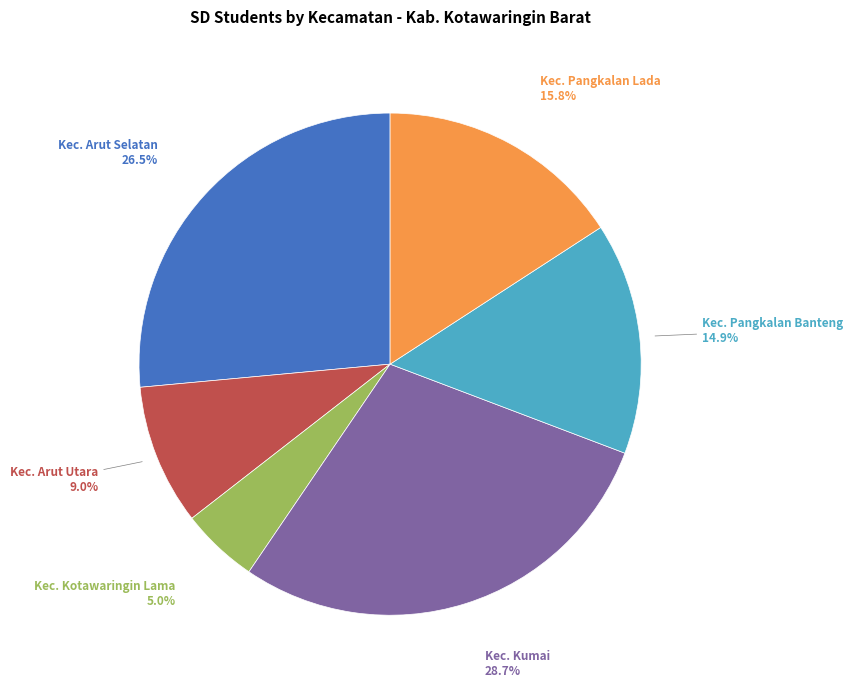

Is there any slice that represents more than half of the pie?

No